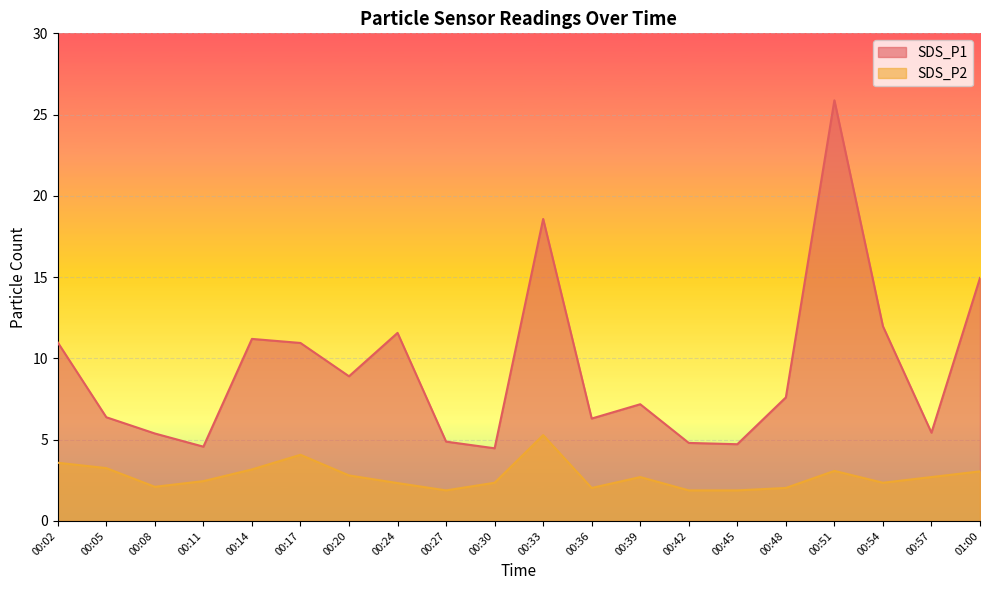

Reading left to right, what are all the values shown in this chart?

SDS_P1: 00:02=11.0	00:05=6.4	00:08=5.4	00:11=4.6	00:14=11.2	00:17=10.9	00:20=8.9	00:24=11.6	00:27=4.9	00:30=4.5	00:33=18.6	00:36=6.3	00:39=7.2	00:42=4.8	00:45=4.7	00:48=7.6	00:51=25.9	00:54=12.0	00:57=5.4	01:00=14.9
SDS_P2: 00:02=3.6	00:05=3.2	00:08=2.1	00:11=2.5	00:14=3.2	00:17=4.1	00:20=2.8	00:24=2.3	00:27=1.9	00:30=2.4	00:33=5.3	00:36=2.0	00:39=2.7	00:42=1.9	00:45=1.9	00:48=2.0	00:51=3.1	00:54=2.4	00:57=2.7	01:00=3.0